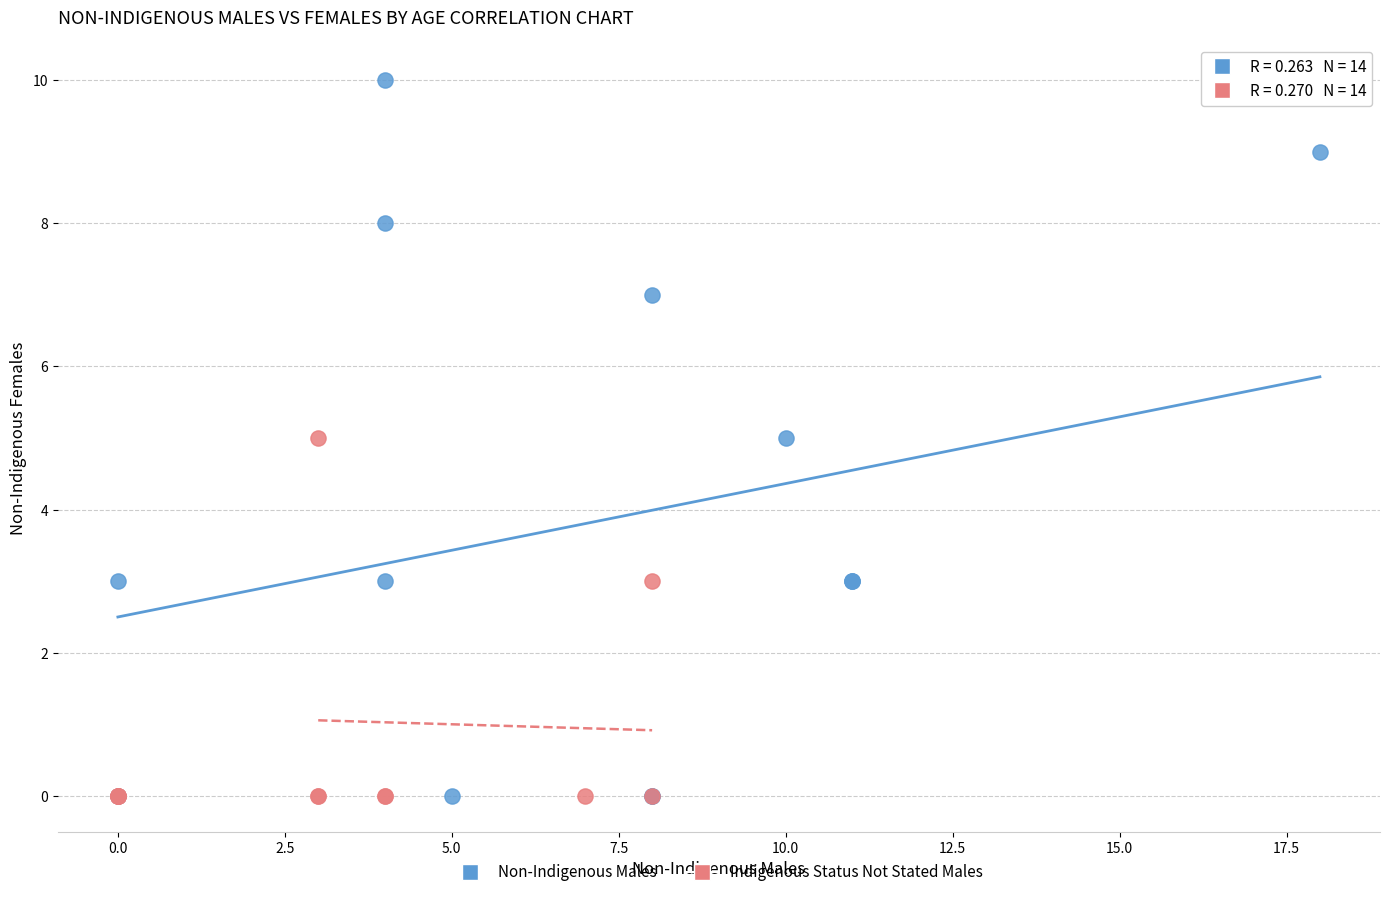

Which series reaches the maximum Y coordinate?

Non-Indigenous Males